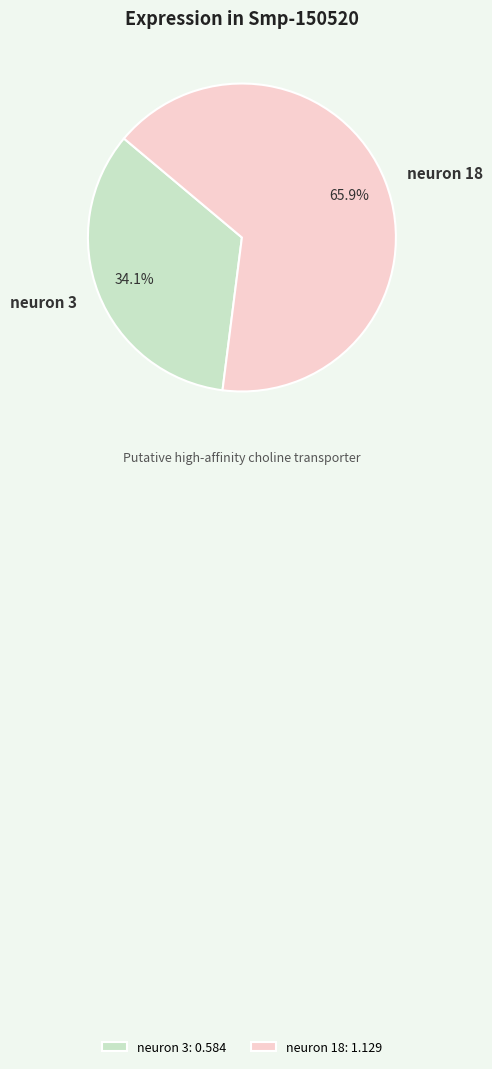

True or false: neuron 3 accounts for 34% of the total.

True